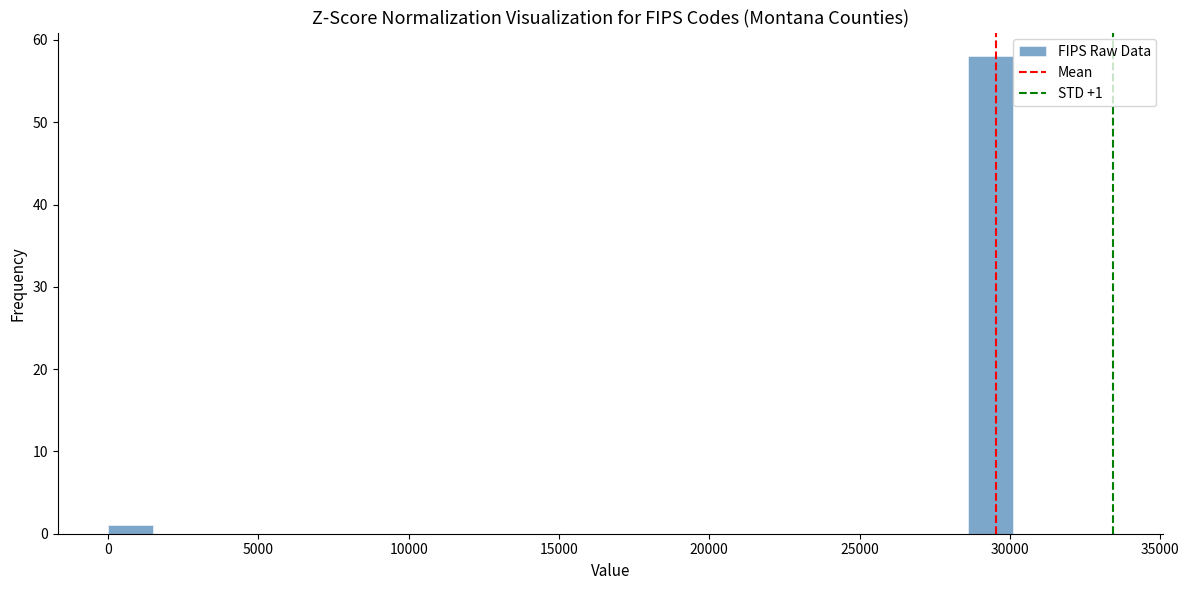

Read against the x-axis, roughly where is the centre of the tallest bar?

29500